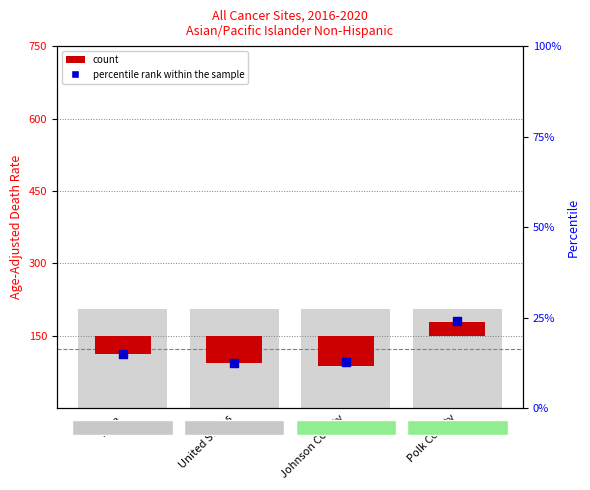

At how many categories does at least one series exceed -40?

4